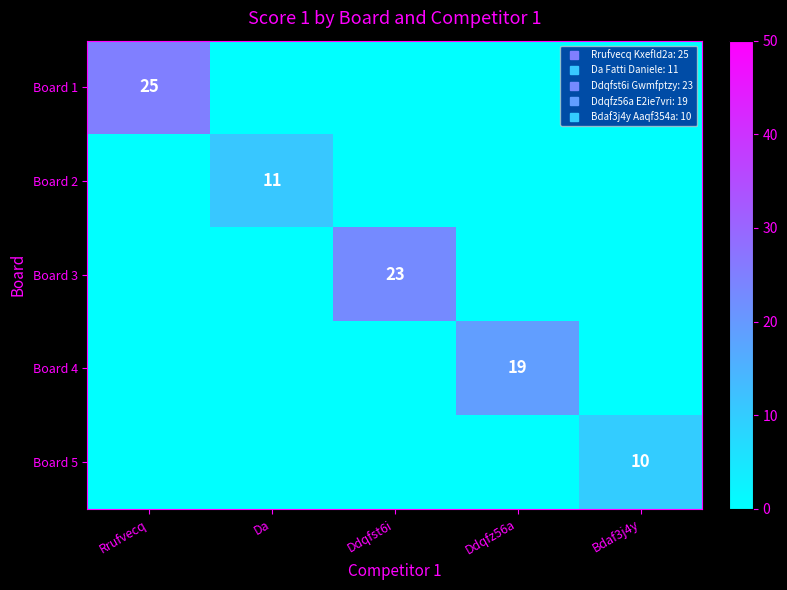

What is the sum of all Board 3 values?

23